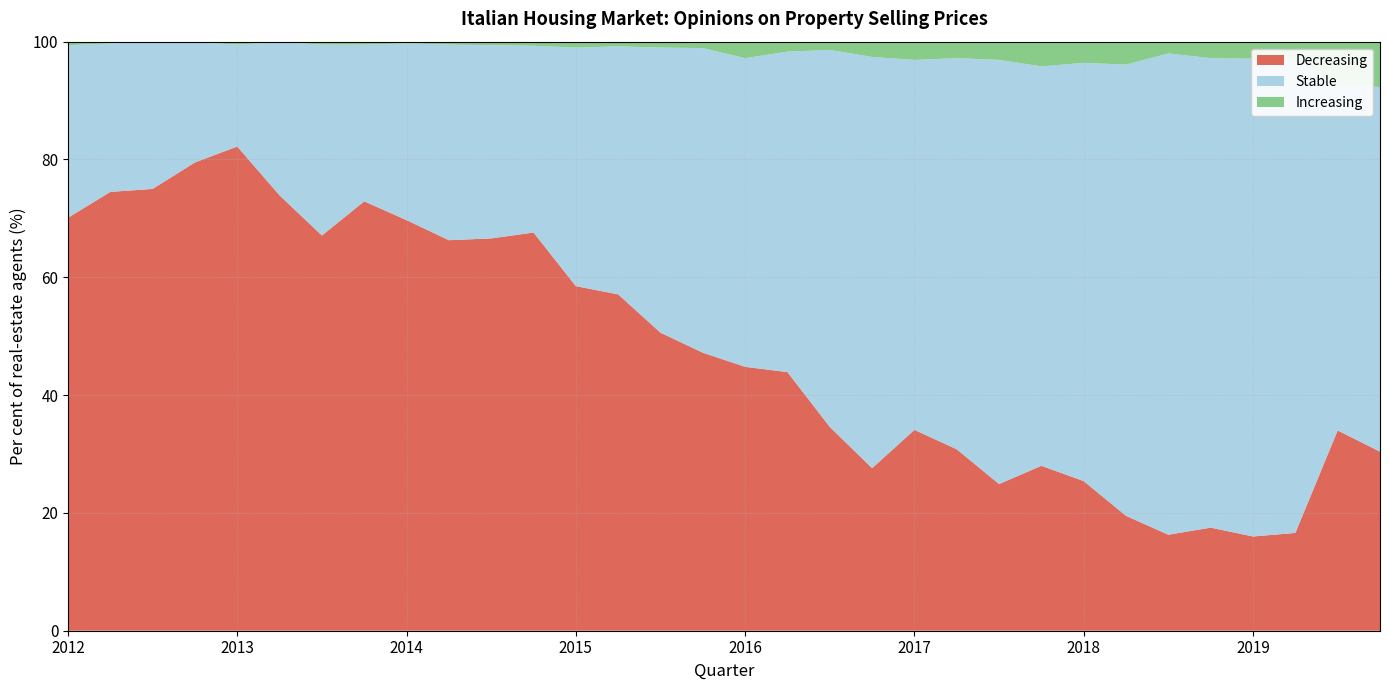

Reading left to right, extract all data points from this chart.

Decreasing: 2012-Q1=70.1	2012-Q2=74.5	2012-Q3=75.0	2012-Q4=79.5	2013-Q1=82.2	2013-Q2=73.9	2013-Q3=67.1	2013-Q4=72.9	2014-Q1=69.7	2014-Q2=66.3	2014-Q3=66.6	2014-Q4=67.6	2015-Q1=58.5	2015-Q2=57.1	2015-Q3=50.6	2015-Q4=47.2	2016-Q1=44.8	2016-Q2=43.9	2016-Q3=34.6	2016-Q4=27.6	2017-Q1=34.1	2017-Q2=30.8	2017-Q3=24.9	2017-Q4=28.0	2018-Q1=25.4	2018-Q2=19.5	2018-Q3=16.3	2018-Q4=17.5	2019-Q1=16.0	2019-Q2=16.6	2019-Q3=34.0	2019-Q4=30.4
Stable: 2012-Q1=29.3	2012-Q2=25.2	2012-Q3=25.0	2012-Q4=20.4	2013-Q1=17.3	2013-Q2=26.0	2013-Q3=32.4	2013-Q4=26.6	2014-Q1=30.0	2014-Q2=33.2	2014-Q3=32.8	2014-Q4=31.7	2015-Q1=40.5	2015-Q2=42.1	2015-Q3=48.4	2015-Q4=51.7	2016-Q1=52.4	2016-Q2=54.4	2016-Q3=64.0	2016-Q4=69.8	2017-Q1=62.8	2017-Q2=66.4	2017-Q3=72.0	2017-Q4=67.8	2018-Q1=71.0	2018-Q2=76.6	2018-Q3=81.7	2018-Q4=79.7	2019-Q1=81.1	2019-Q2=80.4	2019-Q3=58.6	2019-Q4=61.9
Increasing: 2012-Q1=0.7	2012-Q2=0.3	2012-Q3=0.0	2012-Q4=0.1	2013-Q1=0.5	2013-Q2=0.1	2013-Q3=0.6	2013-Q4=0.6	2014-Q1=0.3	2014-Q2=0.5	2014-Q3=0.5	2014-Q4=0.7	2015-Q1=1.0	2015-Q2=0.8	2015-Q3=1.0	2015-Q4=1.1	2016-Q1=2.8	2016-Q2=1.7	2016-Q3=1.4	2016-Q4=2.7	2017-Q1=3.1	2017-Q2=2.8	2017-Q3=3.1	2017-Q4=4.2	2018-Q1=3.6	2018-Q2=3.9	2018-Q3=2.0	2018-Q4=2.8	2019-Q1=2.9	2019-Q2=3.1	2019-Q3=7.4	2019-Q4=7.7